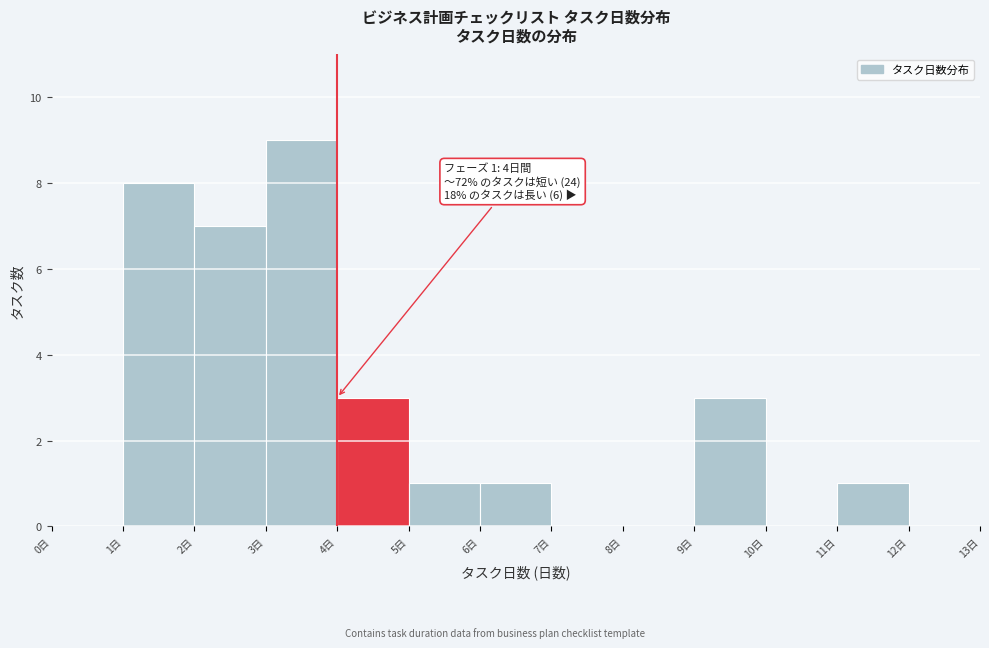

Which range on the x-axis has the tallest bar?

3 to 4